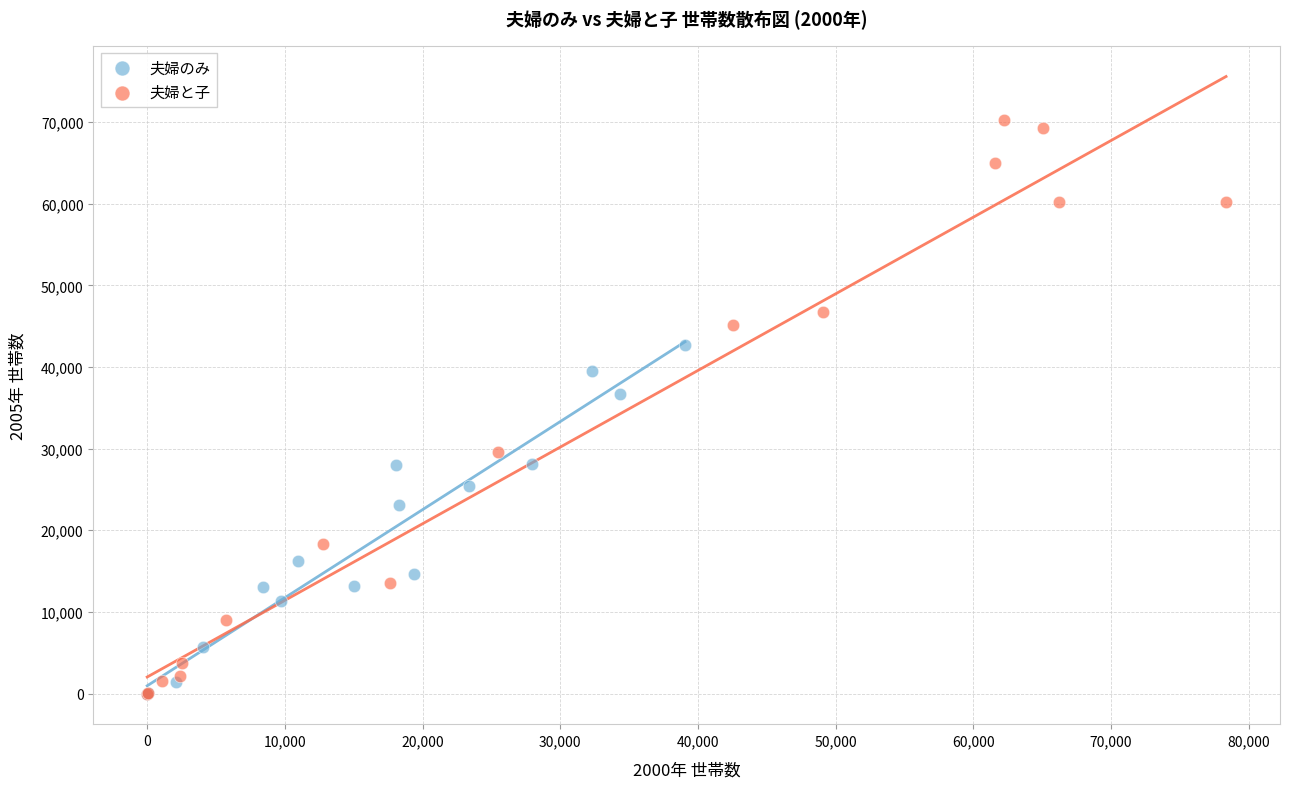

Which series has the largest Y range (max minus min)?

夫婦と子